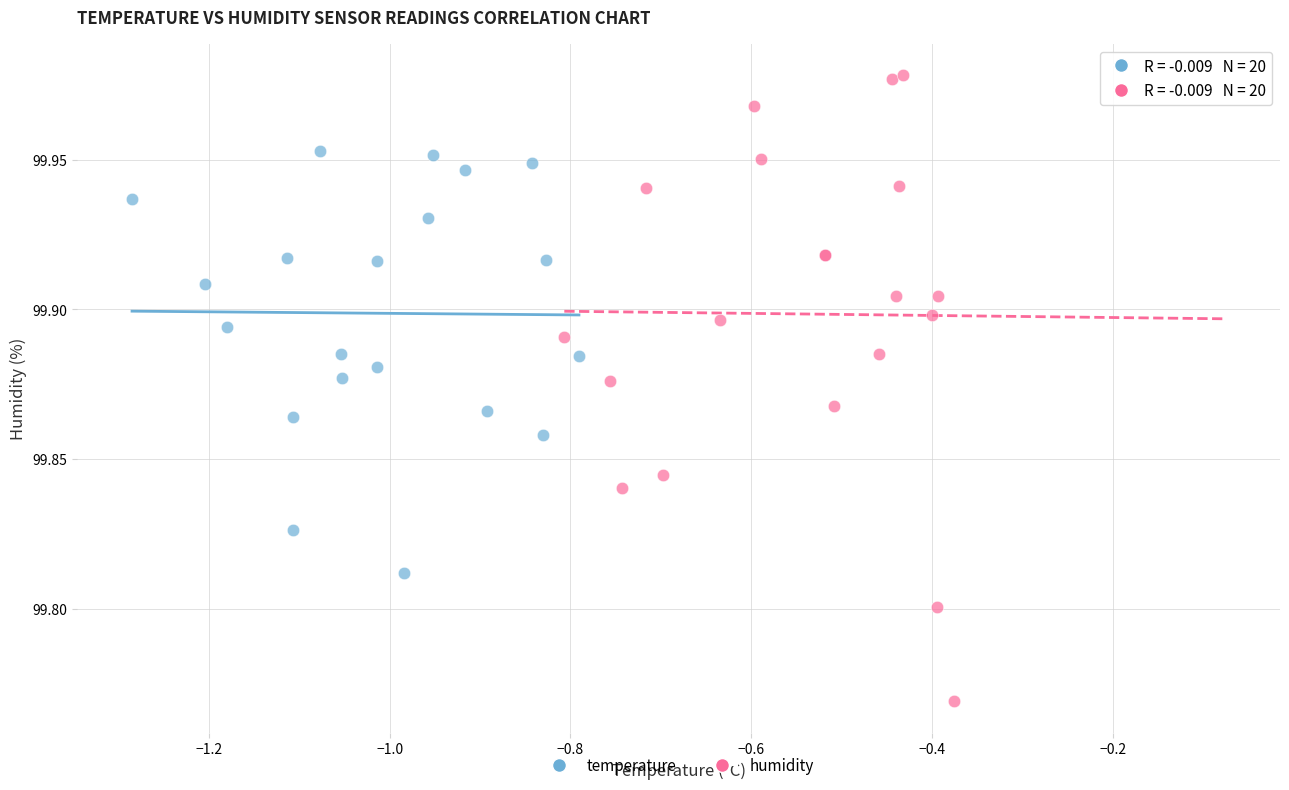

Which series contains the lowest Y value?

humidity